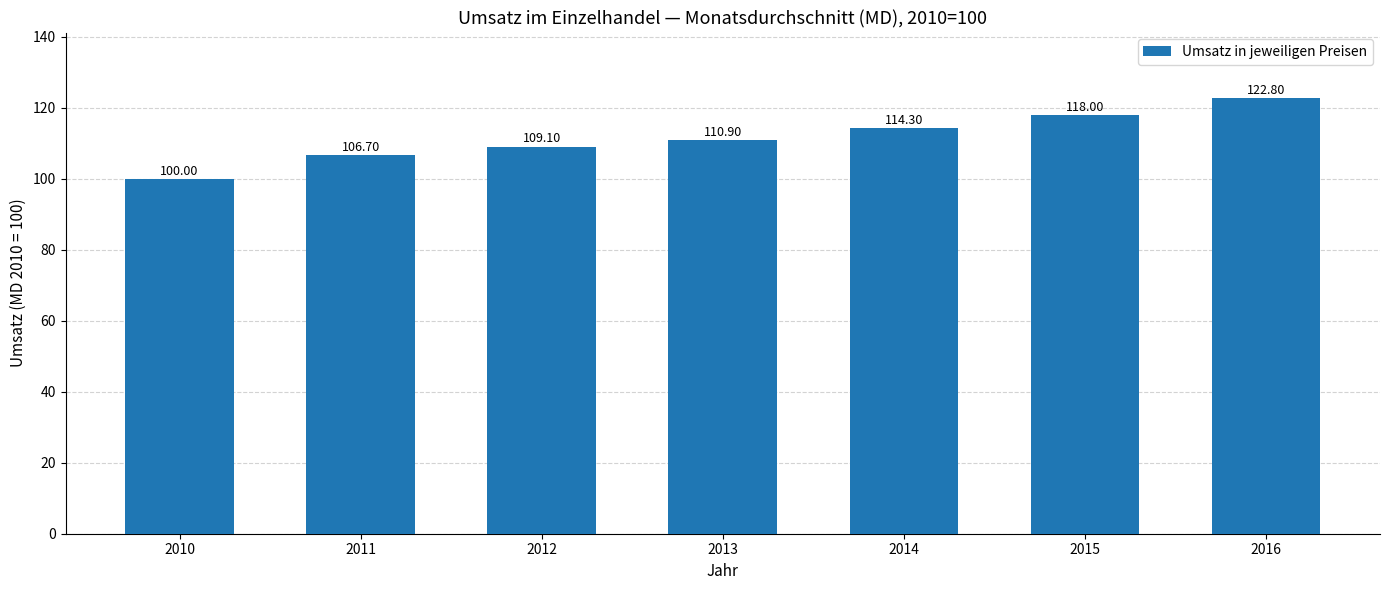

List the labels in order of value, largest first.

2016, 2015, 2014, 2013, 2012, 2011, 2010